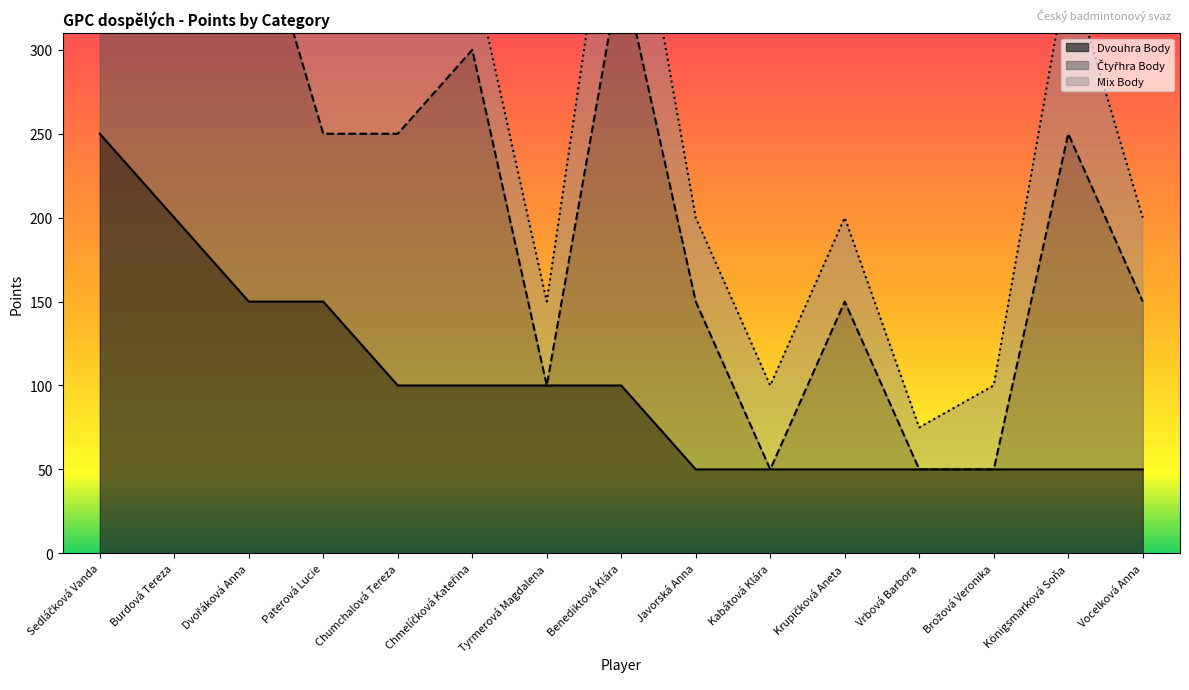

Which series has the largest range (max minus min)?

Čtyřhra Body